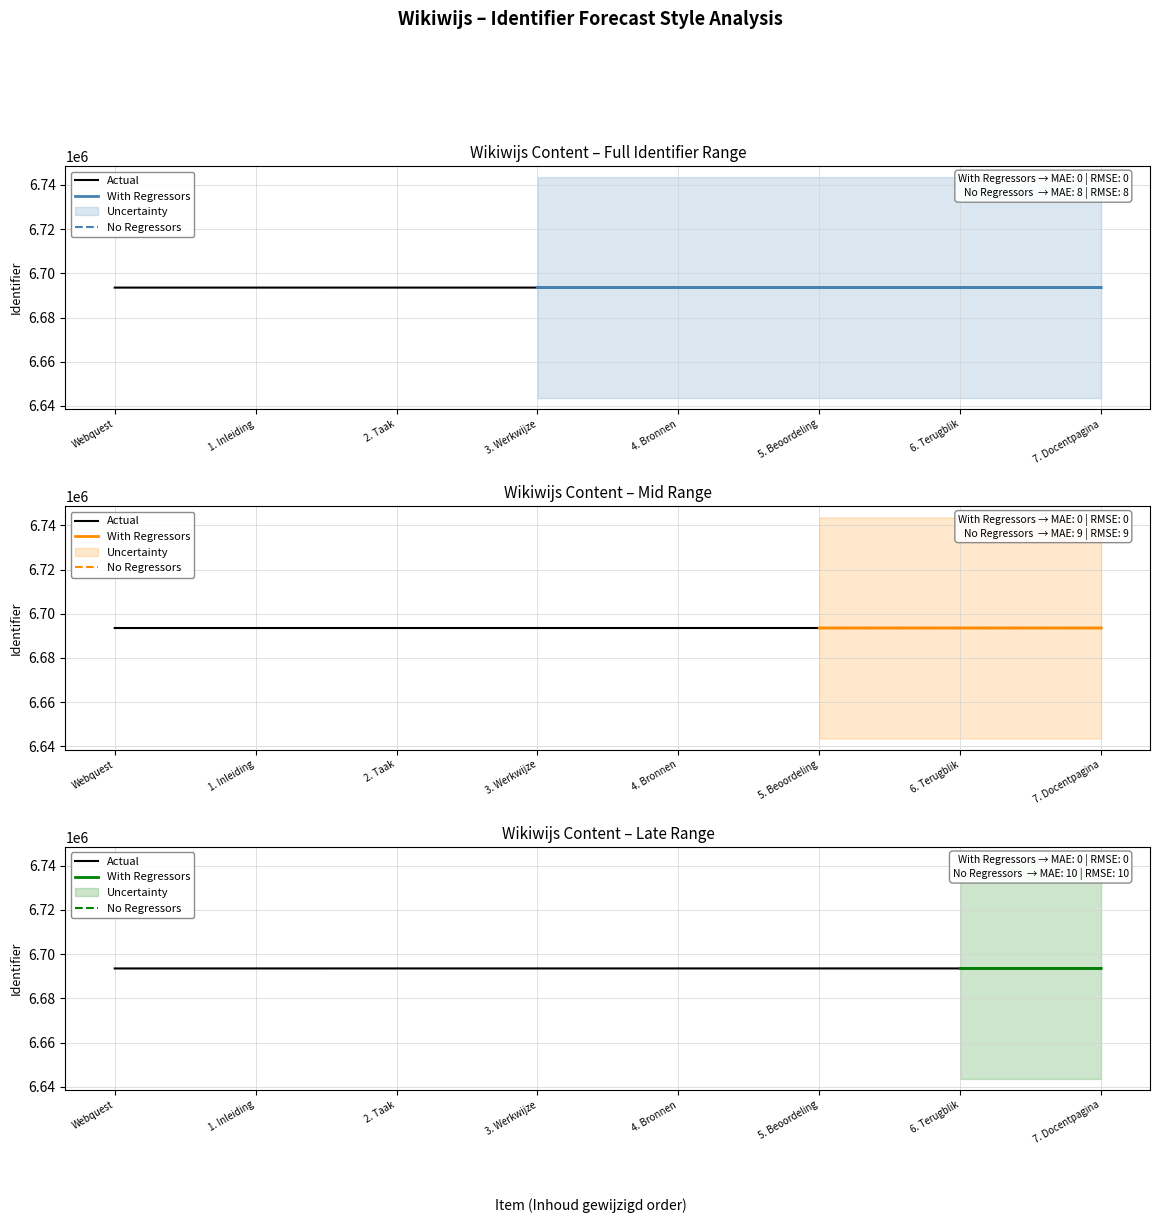

What is the sum of the values at 7. Docentpagina and 3. Werkwijze?

13387134